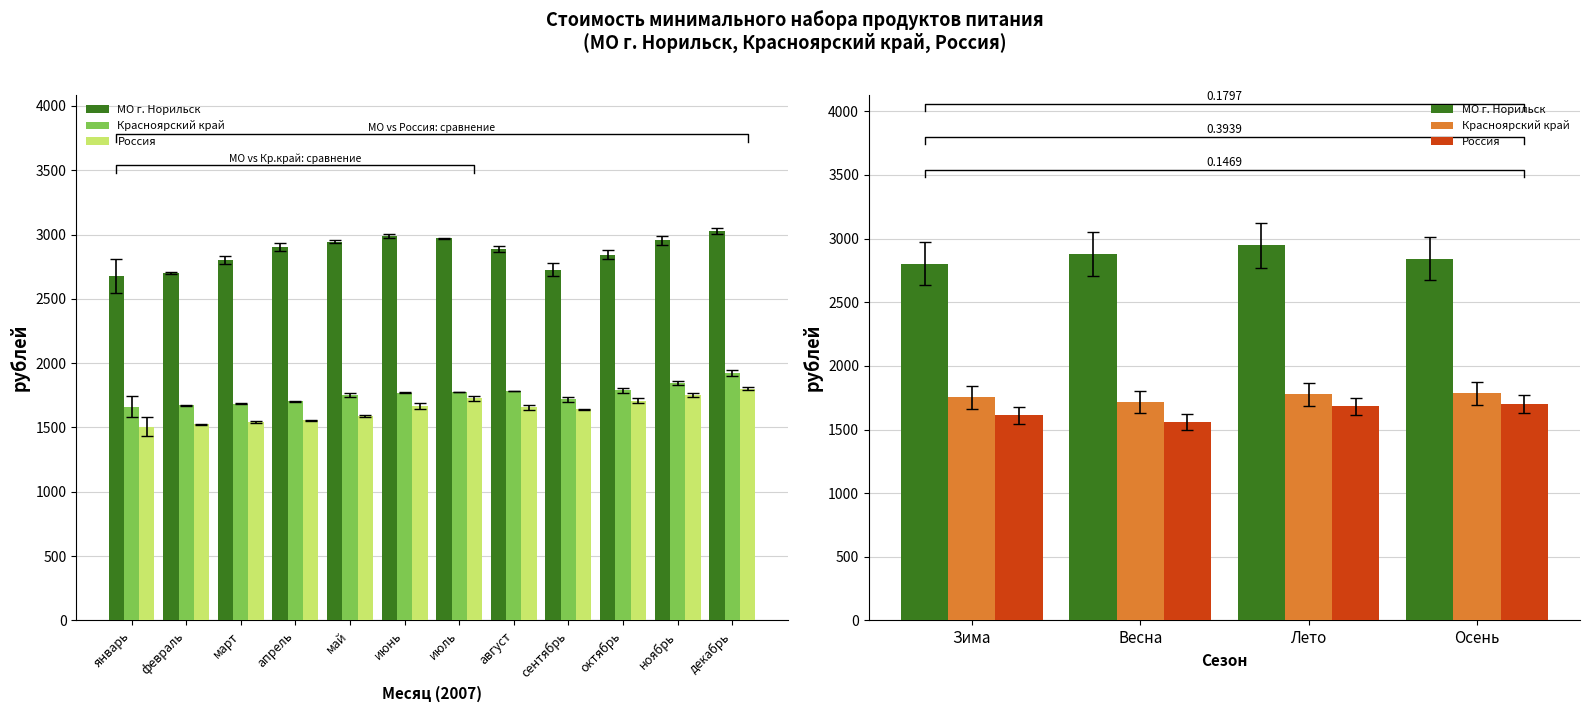

What position from the left is Лето?

3